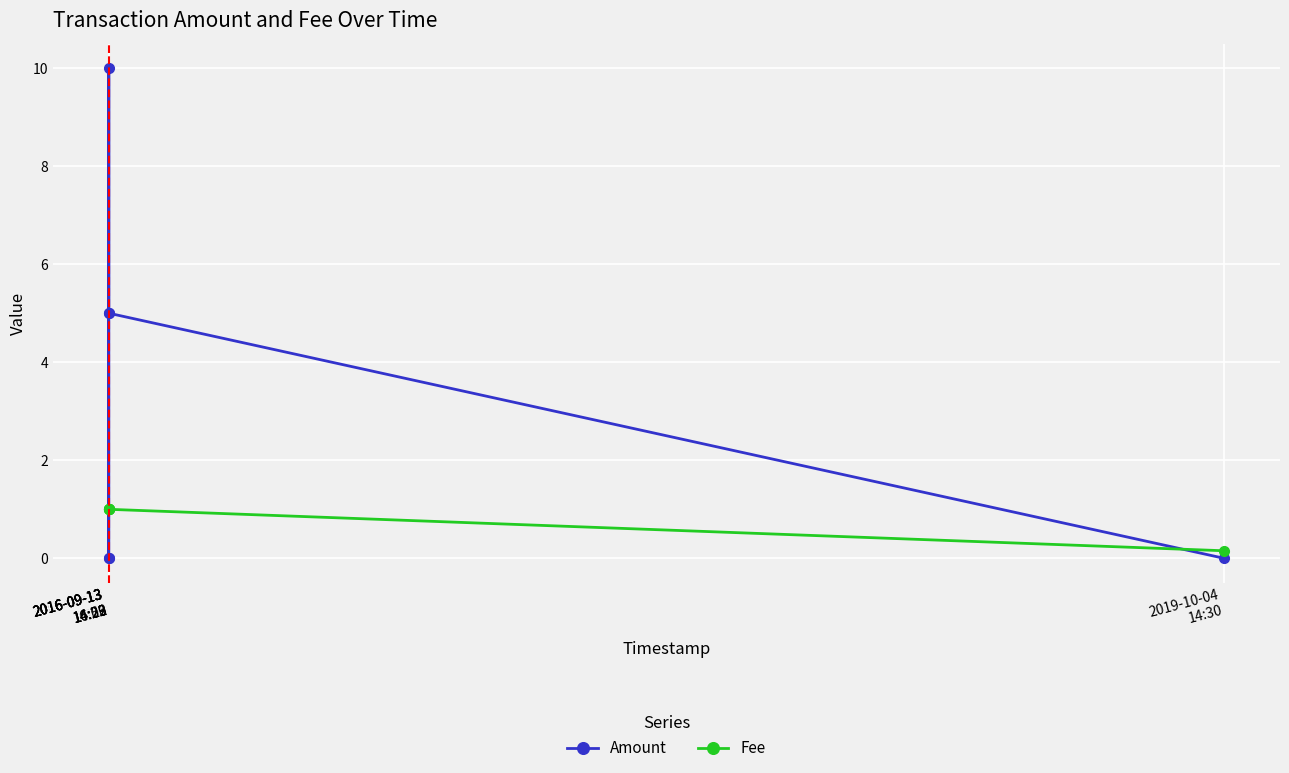

Reading left to right, transcribe all the data shown in this chart.

Amount: 5.0	0.0	0.0	10.0	5.0	0.0
Fee: 1.0	1.0	1.0	1.0	1.0	0.2